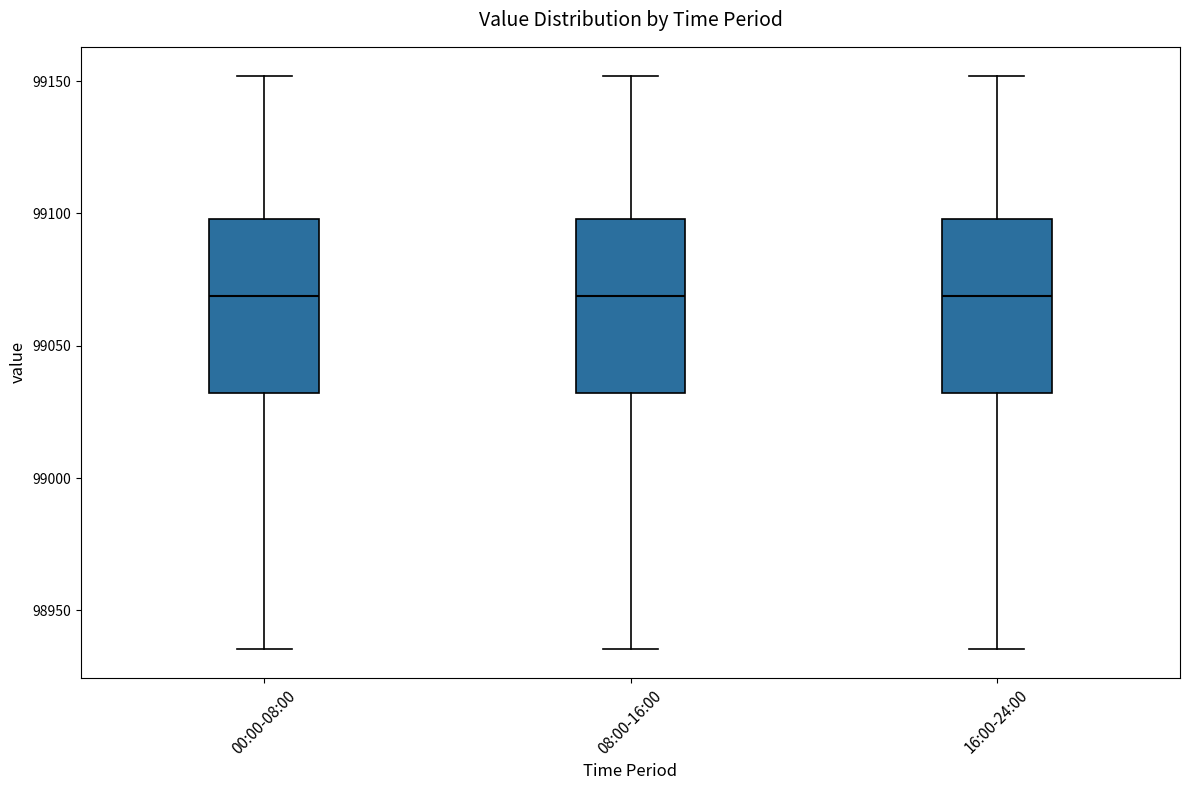

Where is the upper edge of the box for 08:00-16:00 on the y-axis? The values are not printed on the chart, so give them approximately, as read against the axis.

99100